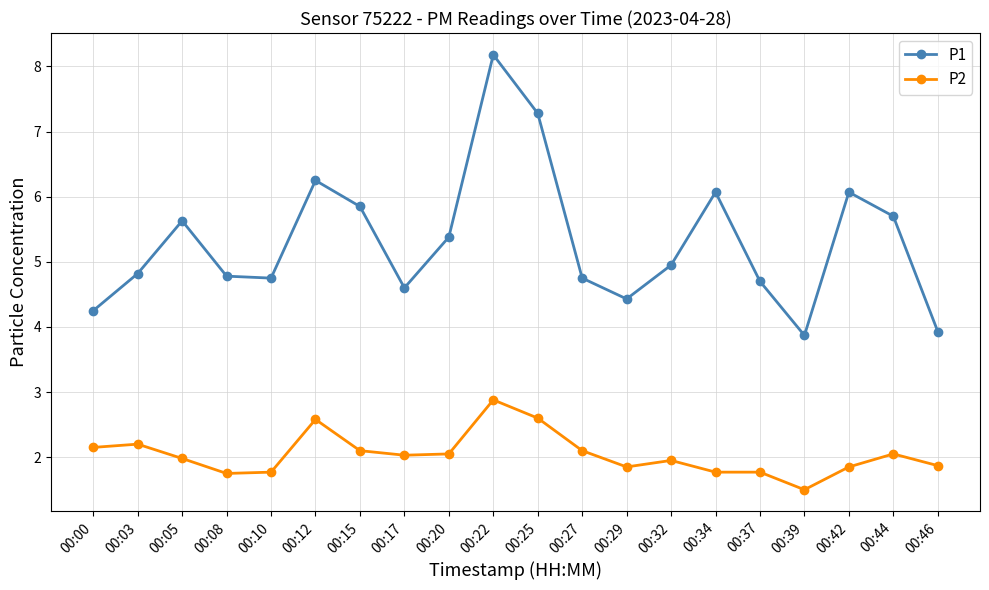

Is it true that P2 equals 3.3 at 00:00?

False